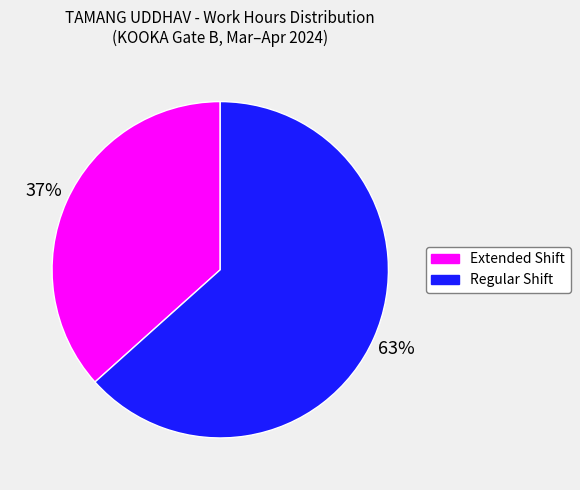

To the nearest percent, what is the average slice percentage?

50%